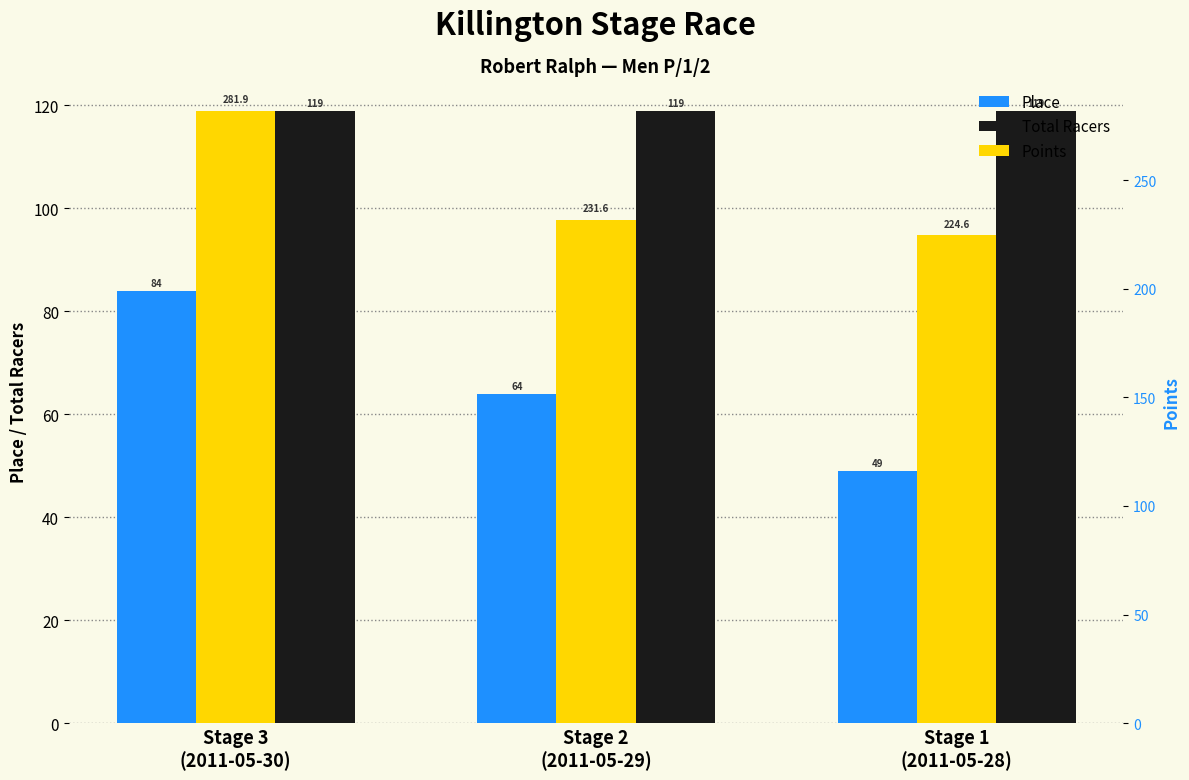

At which label does Place first exceed 64?

Stage 3
(2011-05-30)